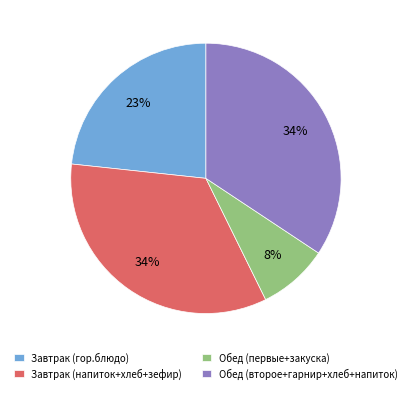

Between Завтрак (напиток+хлеб+зефир) and Обед (первые+закуска), which is larger?

Завтрак (напиток+хлеб+зефир)